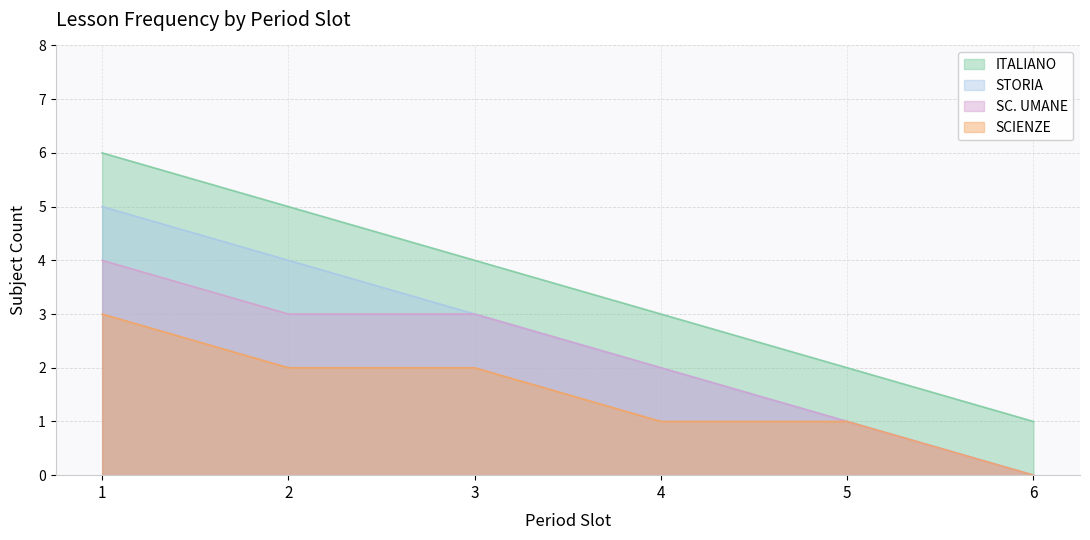

True or false: SC. UMANE has more than 0 interior local peaks.

False